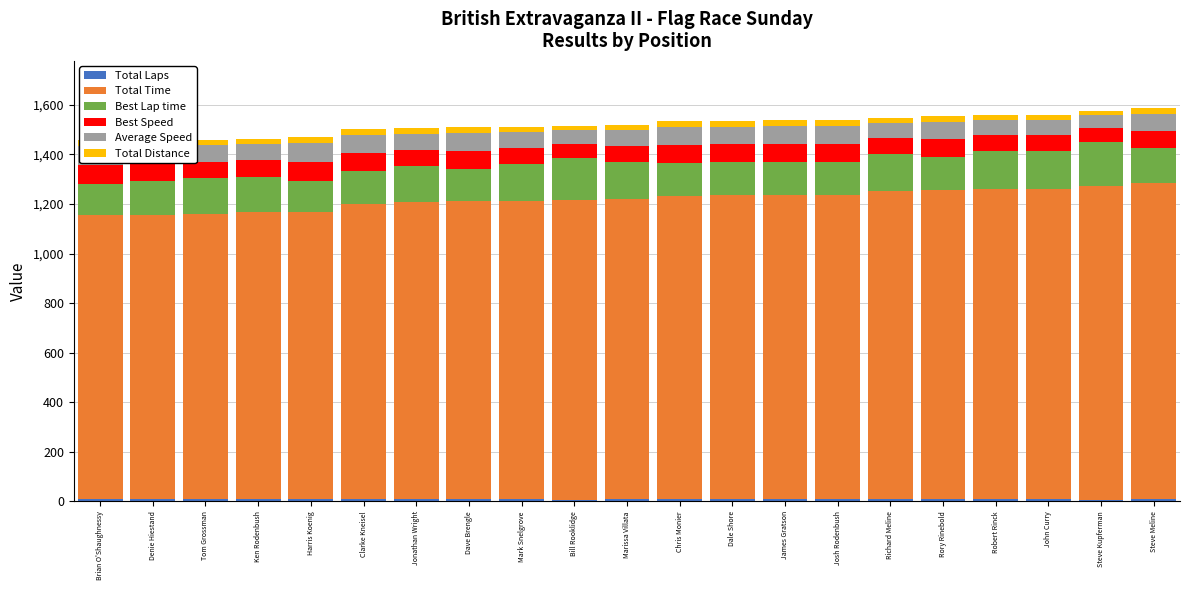

Does the chart contain any negative values?

No